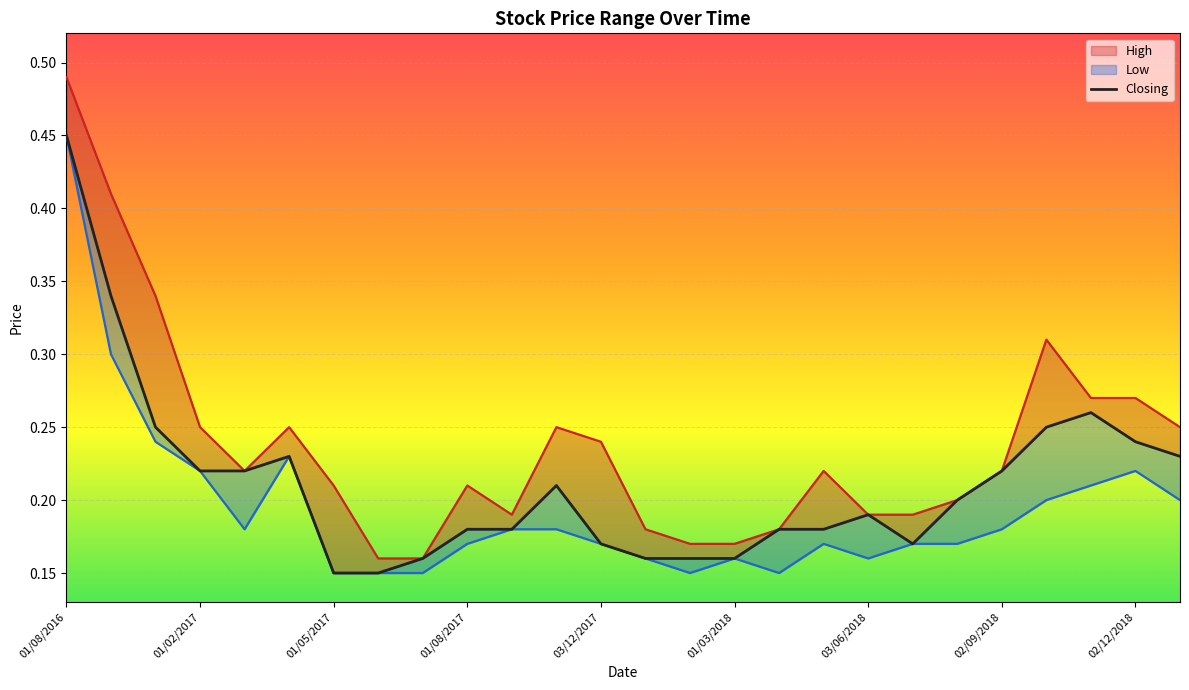

Is it true that the value at 11 is 0.2?

True